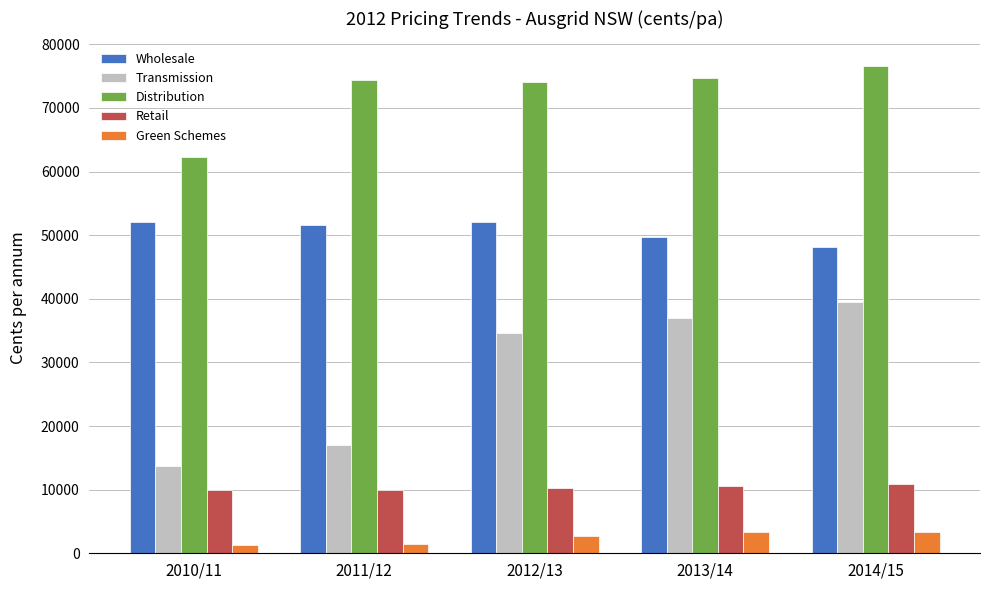

Read the Transmission value at 2012/13.

34551.4